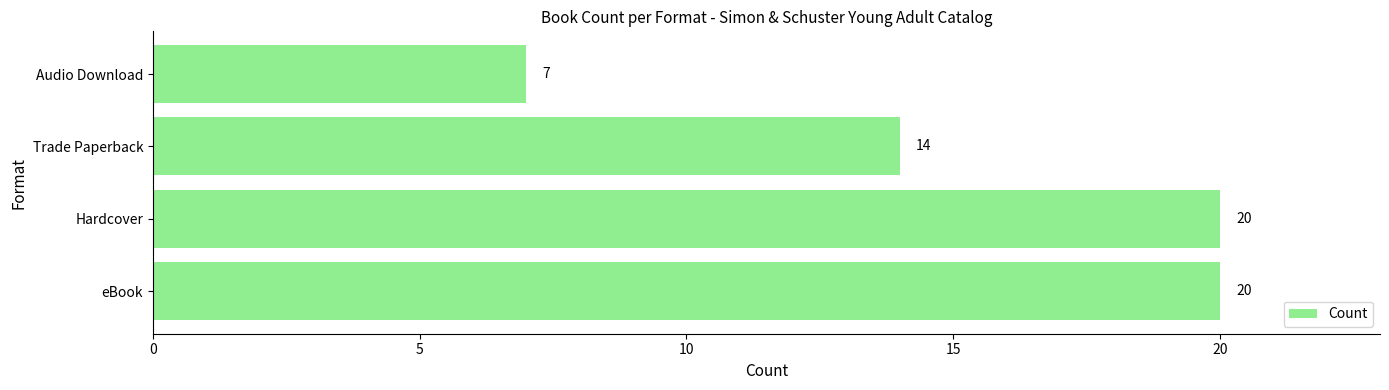

What is the greatest value displayed?

20